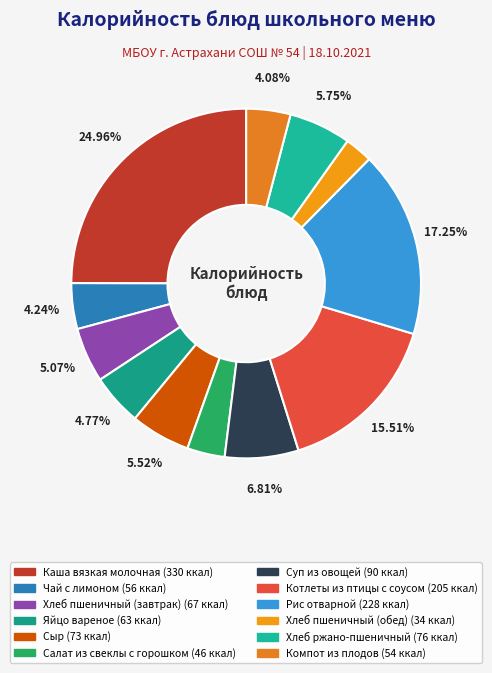

Approximately how many times larger is the value at Сыр compared to Чай с лимоном?

1.3